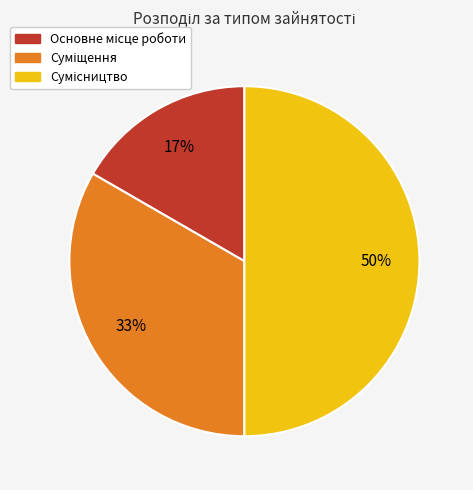

Count the number of slices in the pie.

3